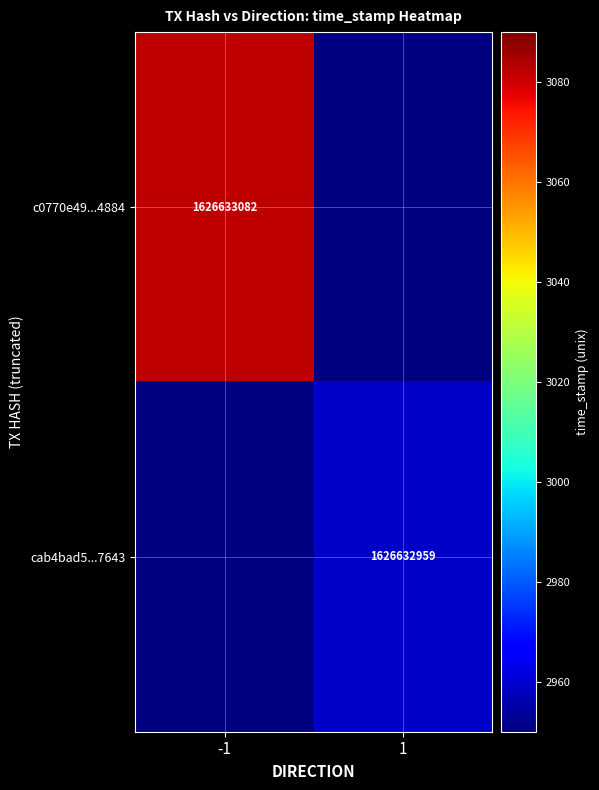

How many data points does each series have?

2